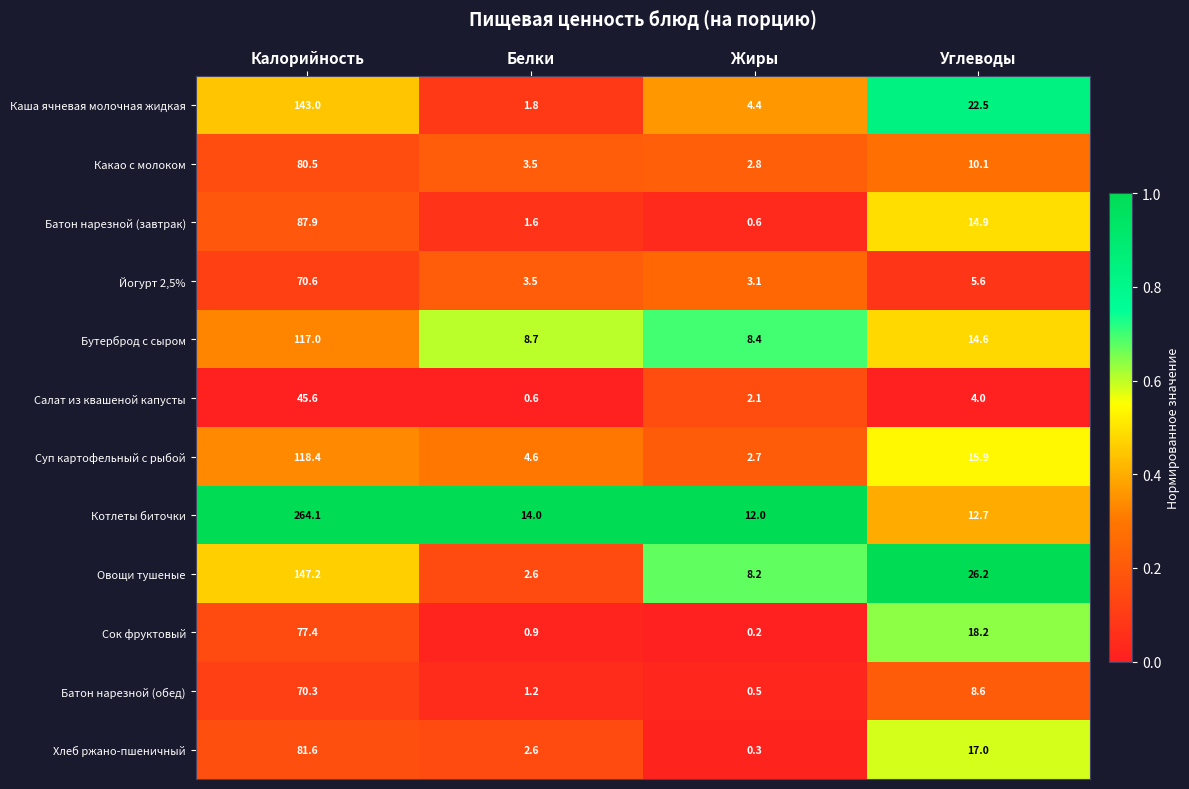

At which category is the sum across all series the highest?

Калорийность